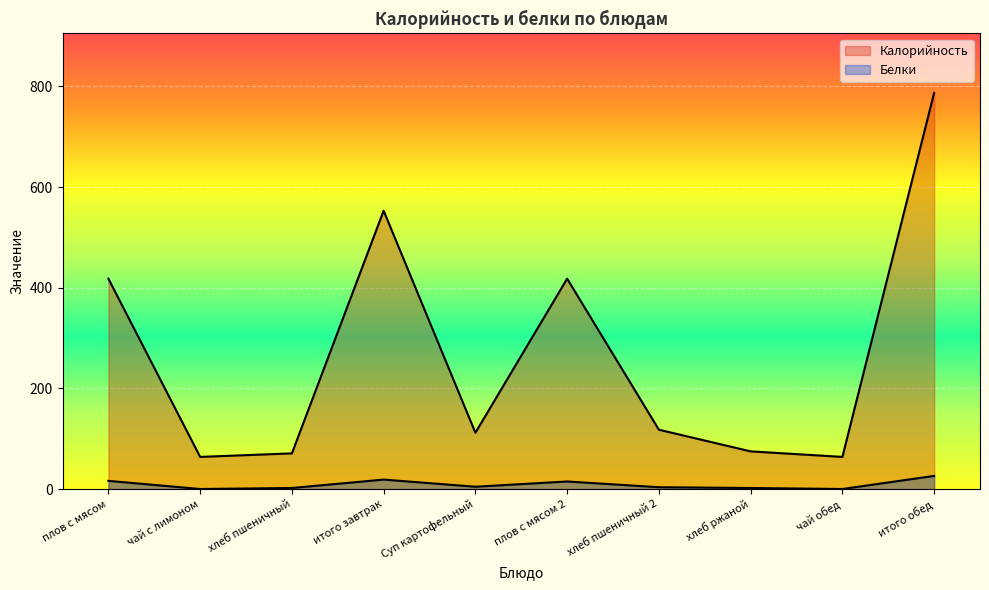

How many lines are shown in the chart?

2